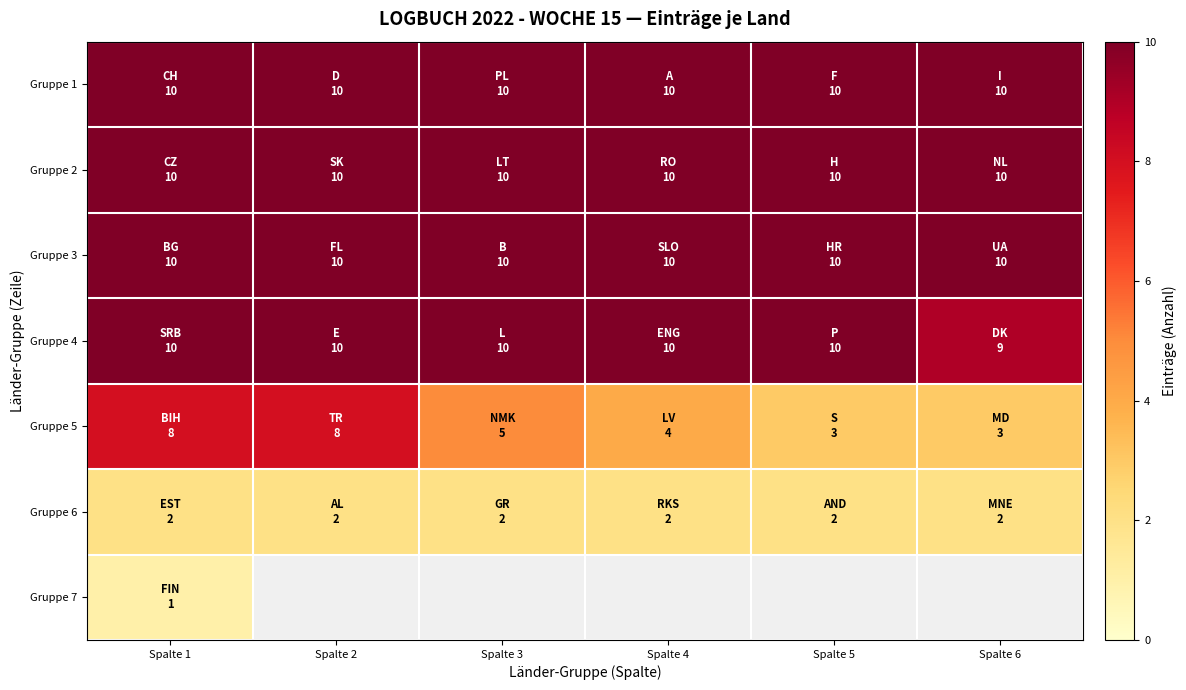

Is it true that Gruppe 1 equals 3.1 at Spalte 3?

False